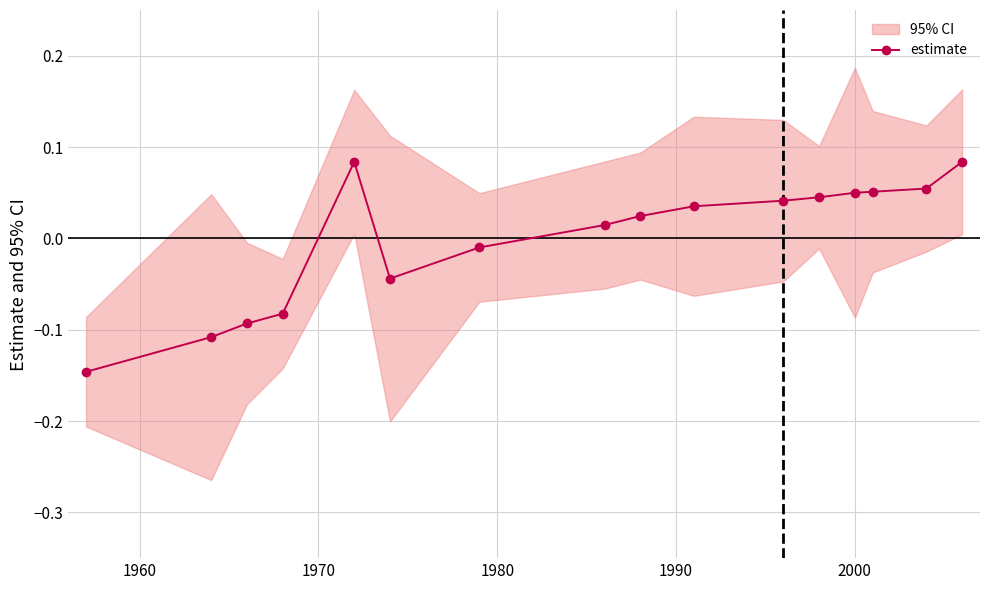

Does the chart have visible grid lines?

Yes